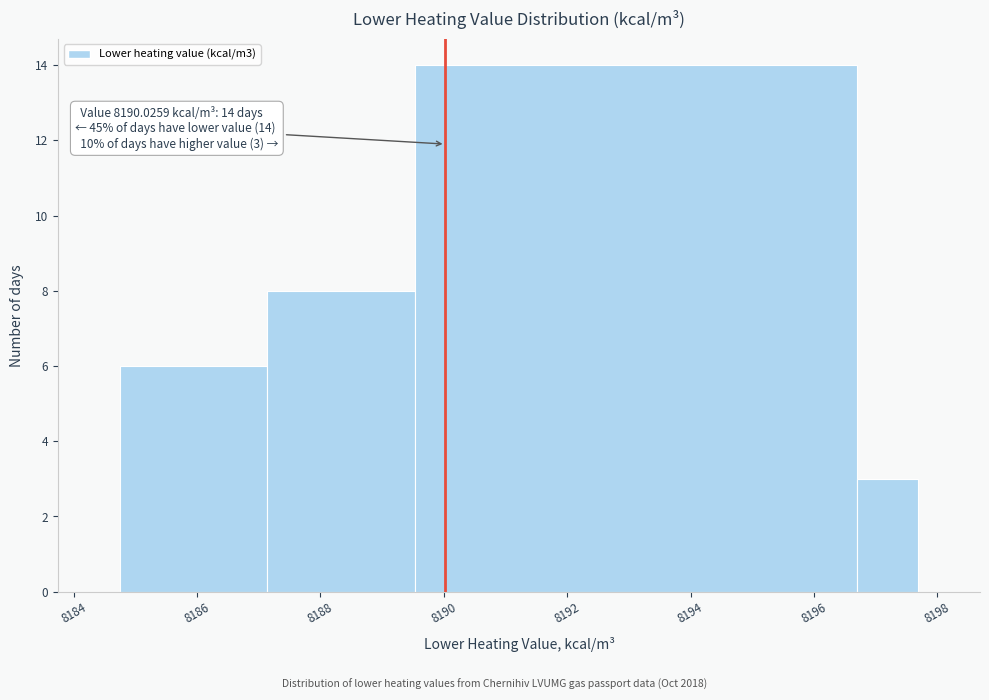

Which range on the x-axis has the tallest bar?

8189.6 to 8196.6